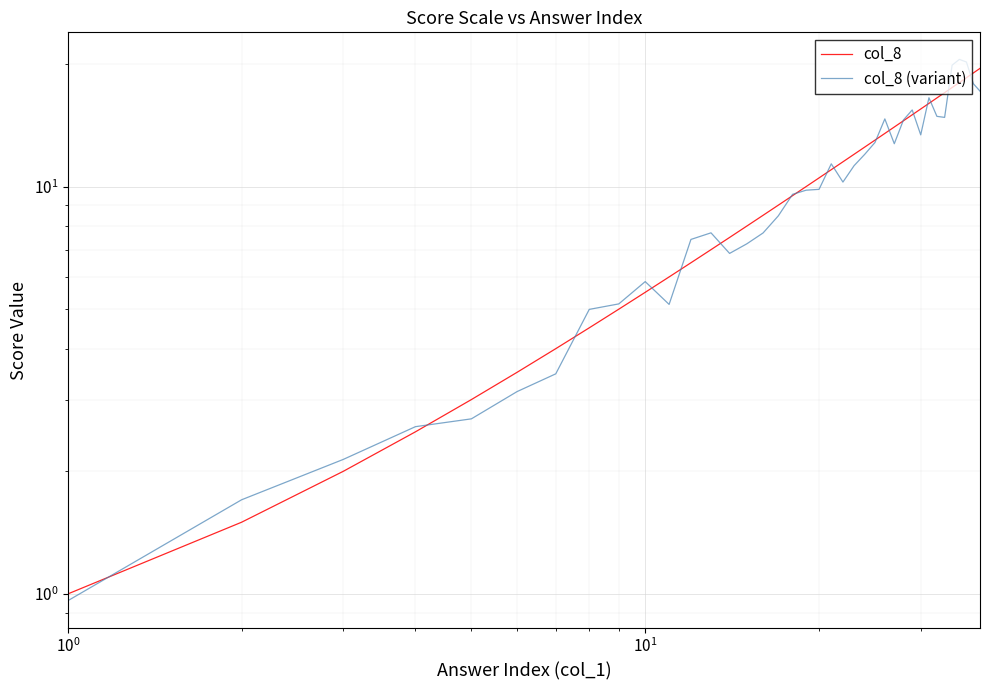

The value of col_8 at $\mathdefault{10^{1}}$ is 3.3. True or false?

False